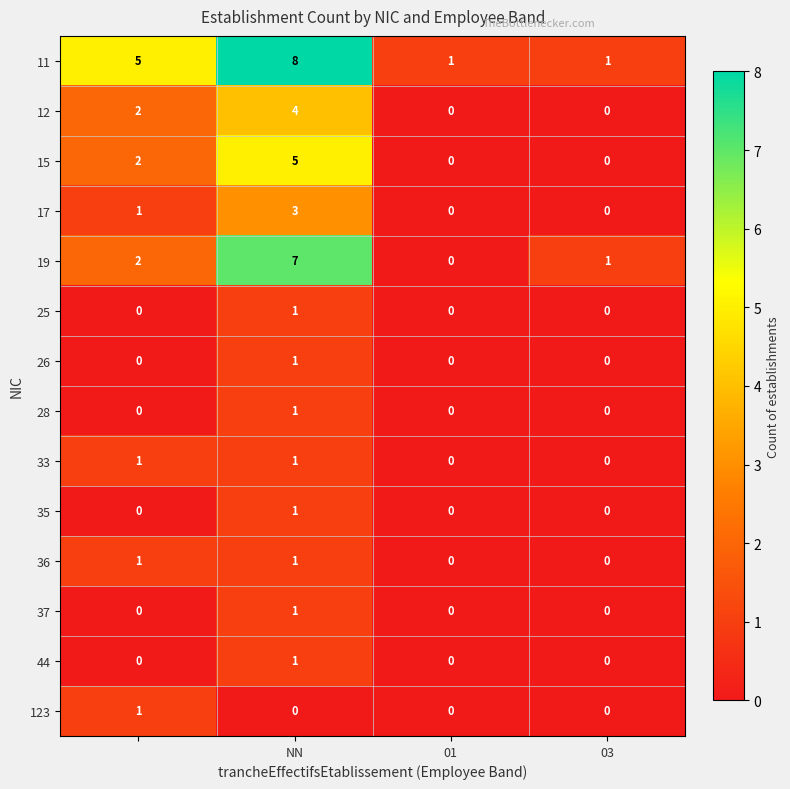

Count the number of categories in the chart.

4